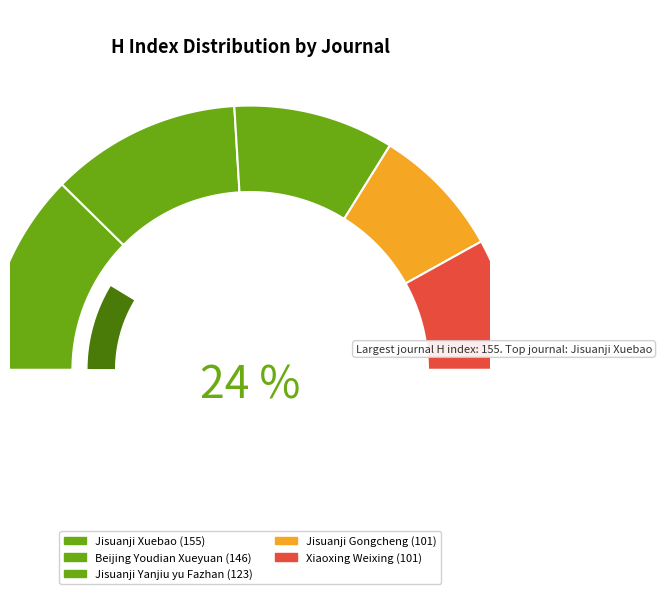

The Xiaoxing Weixing slice represents 10% of the pie. True or false?

False